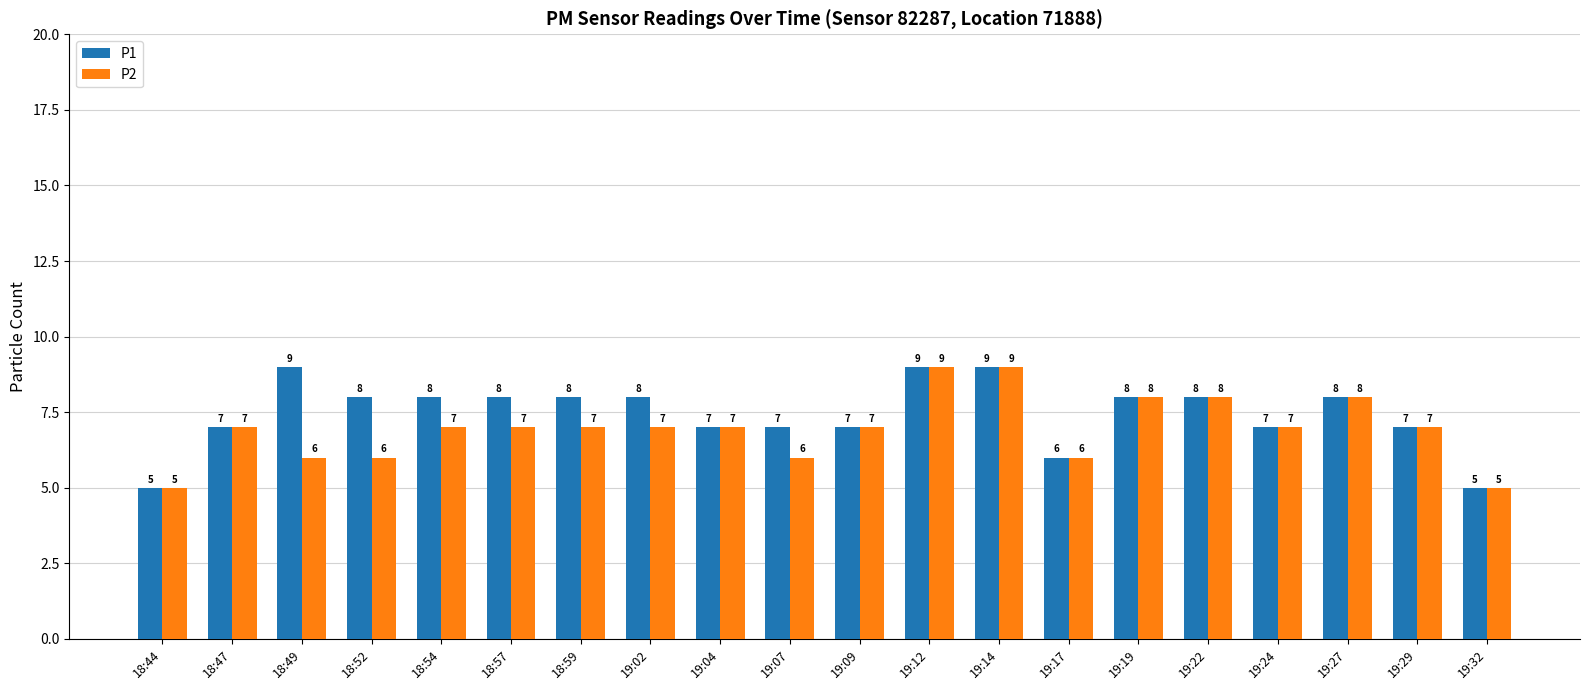

What is the sum of all P2 values?

139